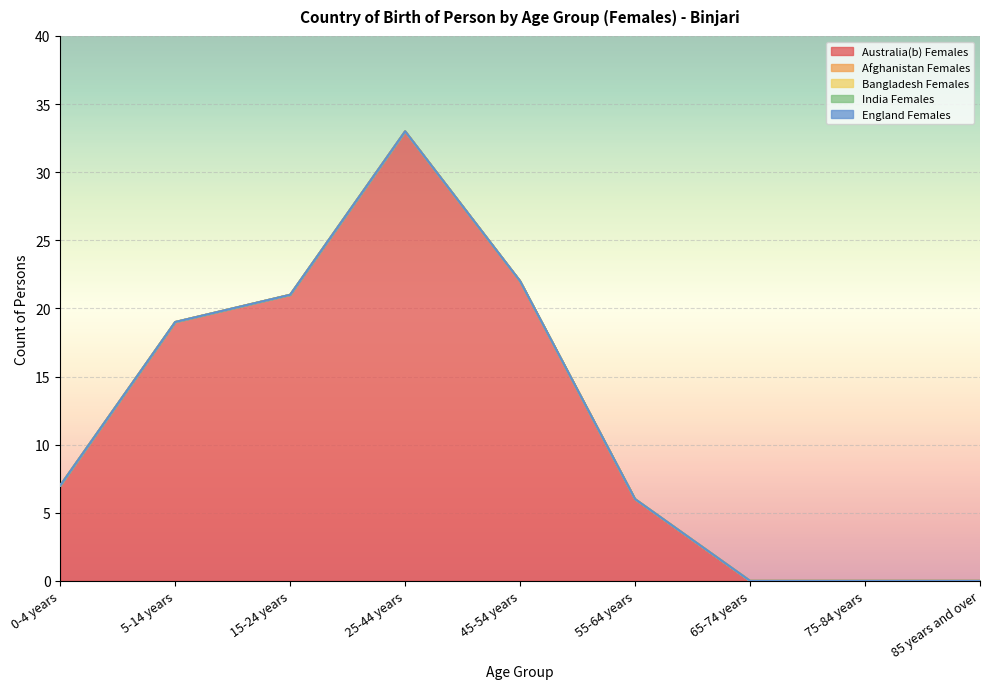

How many data points does each series have?

9